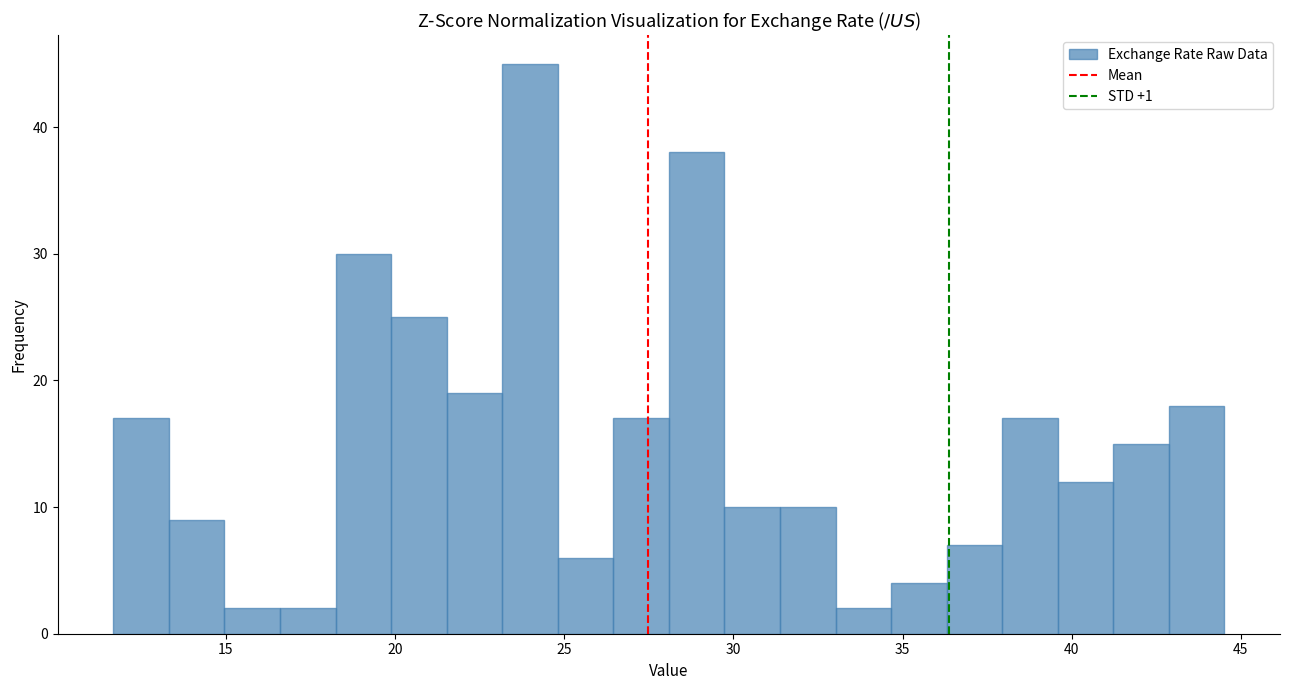

Read against the x-axis, roughly where is the centre of the tallest bar?

24.0